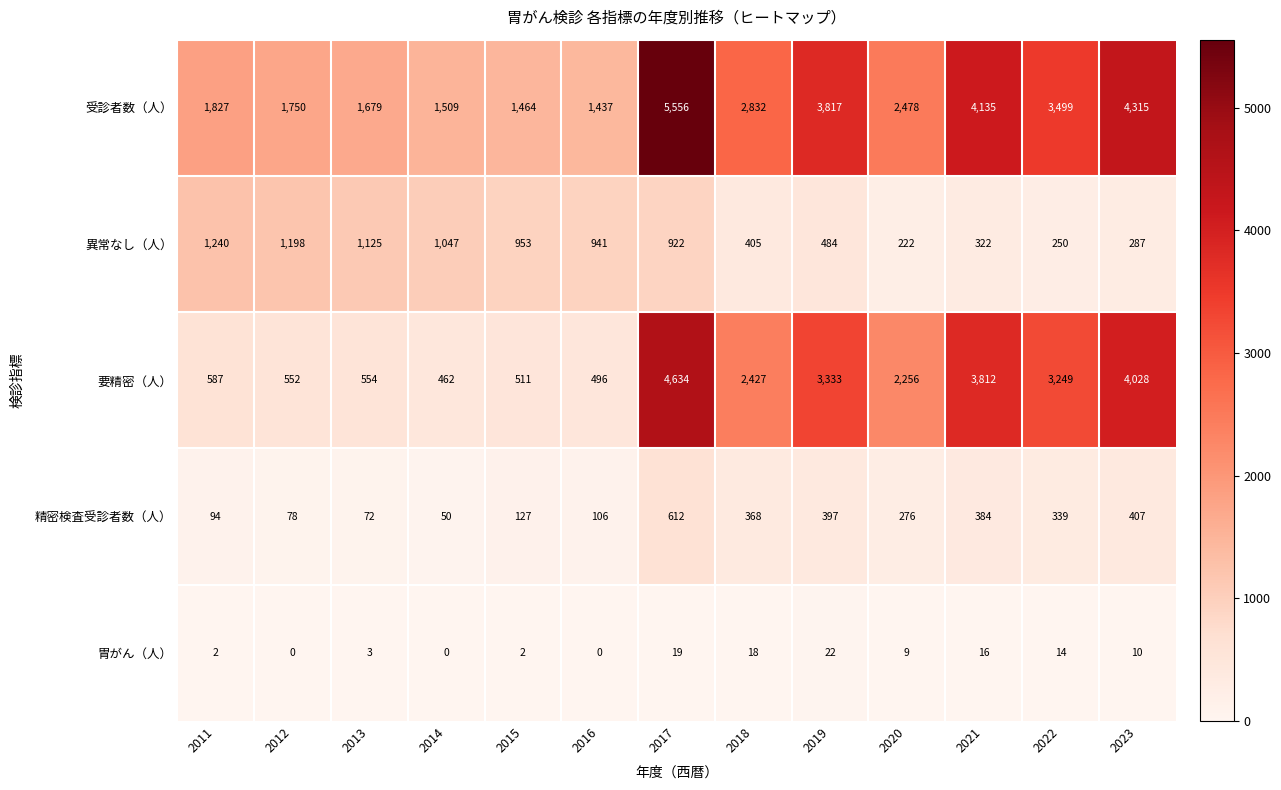

List the series in order of their peak value, highest first.

受診者数（人）, 要精密（人）, 異常なし（人）, 精密検査受診者数（人）, 胃がん（人）